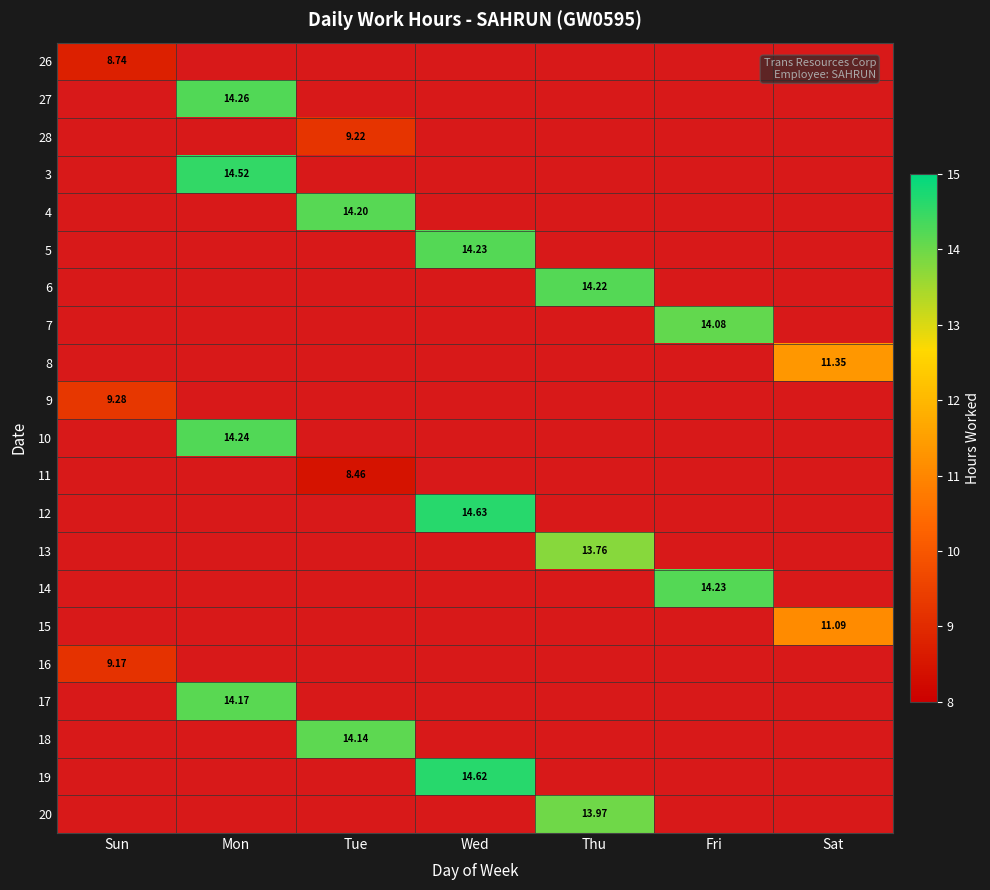

Between Fri and Wed, which is larger?

Wed